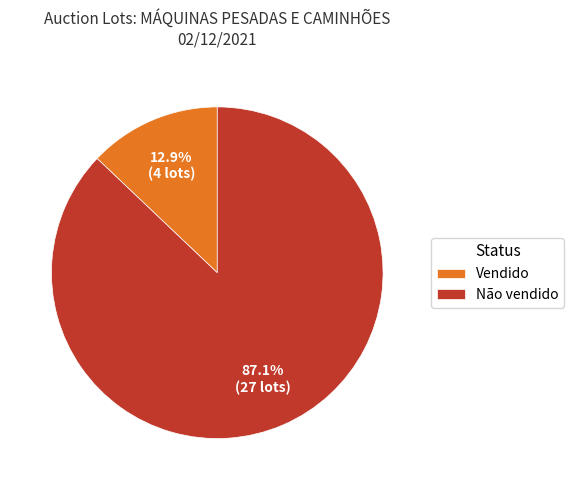

To the nearest percent, what is the difference between the Vendido and Não vendido slice percentages?

74%